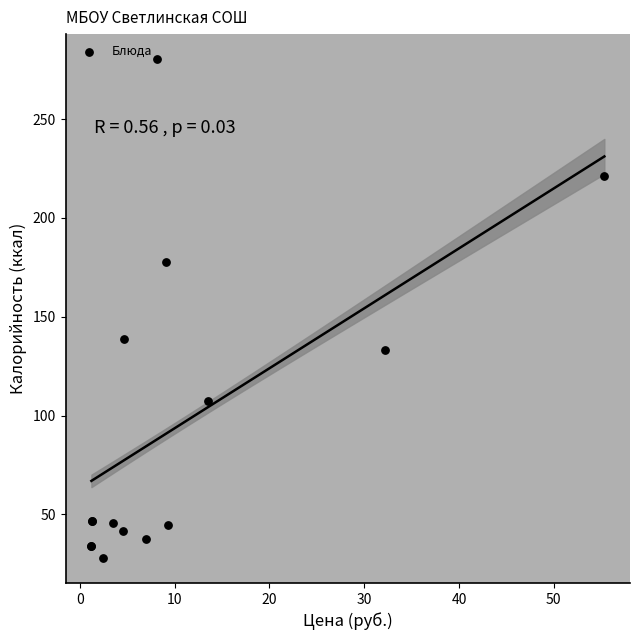

What Y value in the scatter plot is closest to 154?

138.7